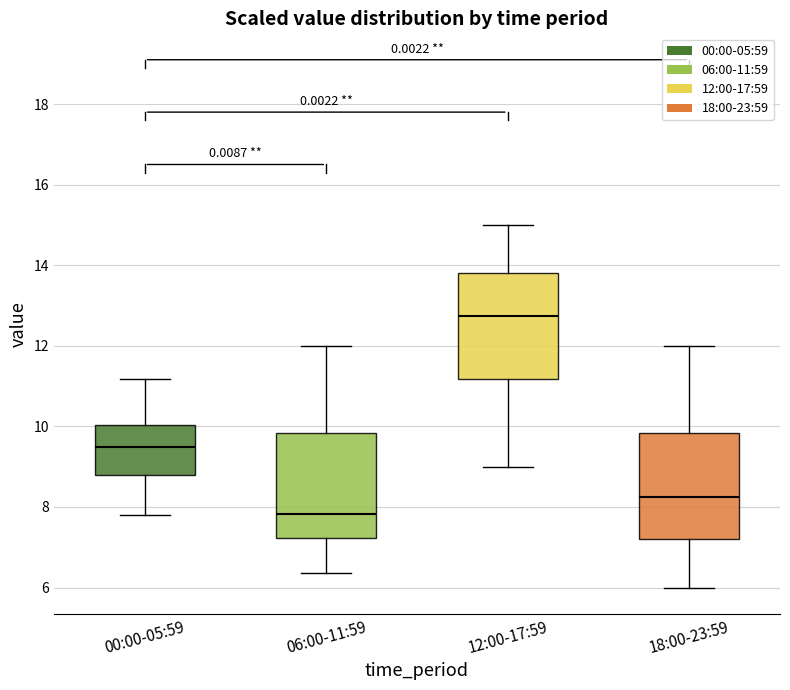

Which box's median line is the highest?

12:00-17:59